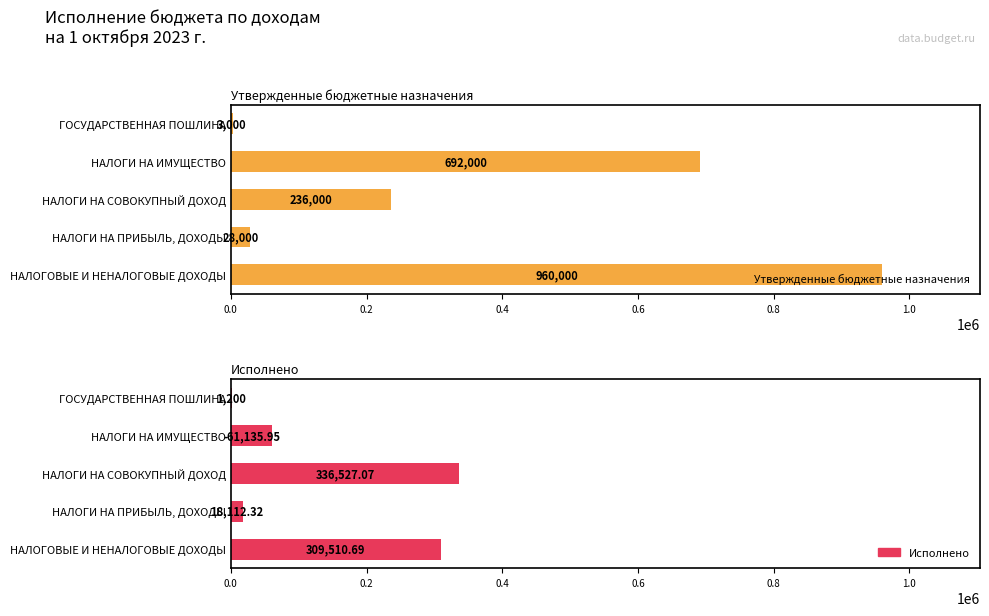

True or false: Утвержденные бюджетные назначения has a value of 40552.9 at НАЛОГИ НА ПРИБЫЛЬ, ДОХОДЫ.

False